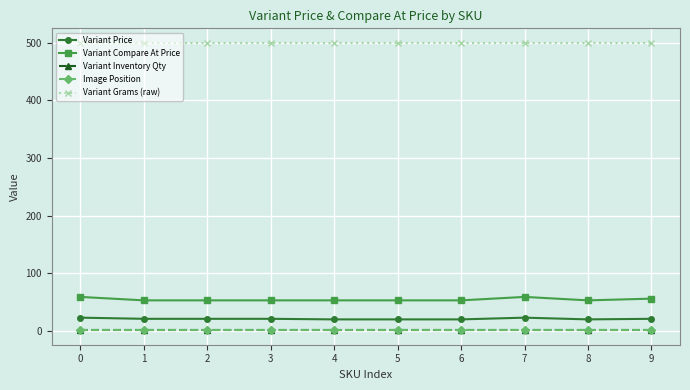

Which series has the largest total across all categories?

Variant Grams (raw)